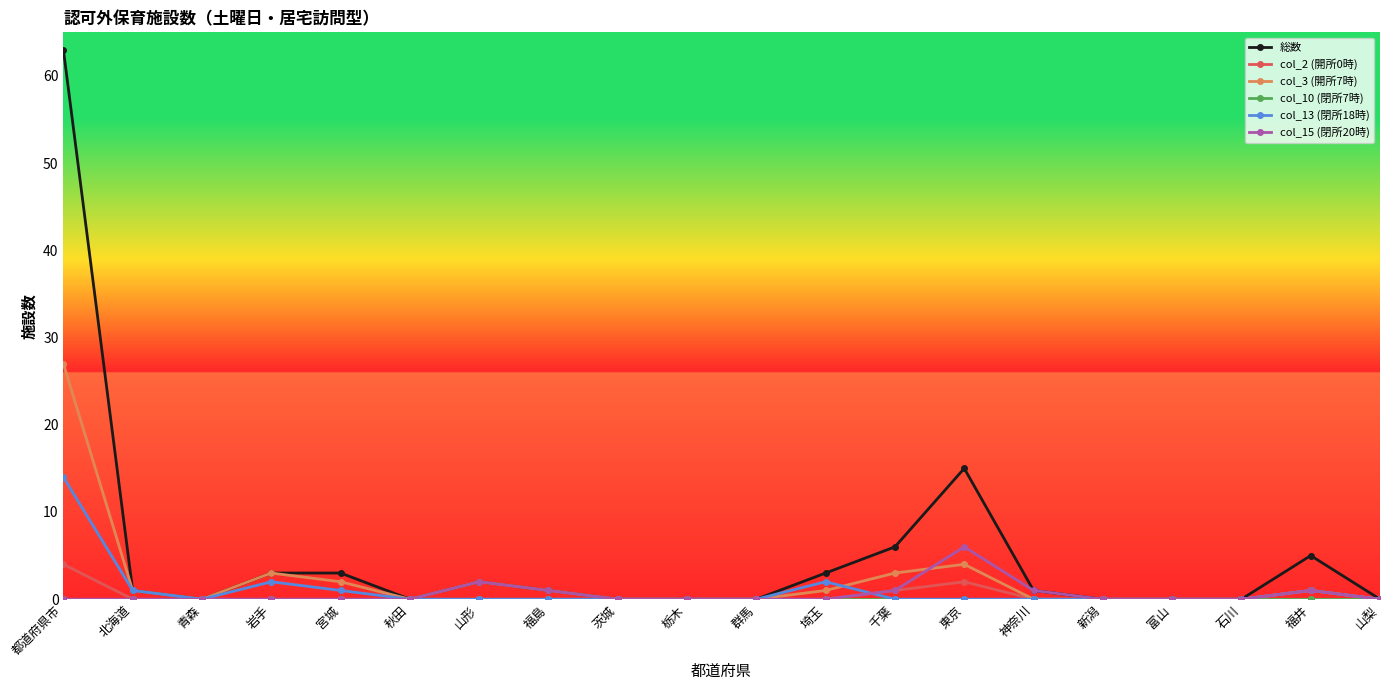

Which series has the largest range (max minus min)?

総数